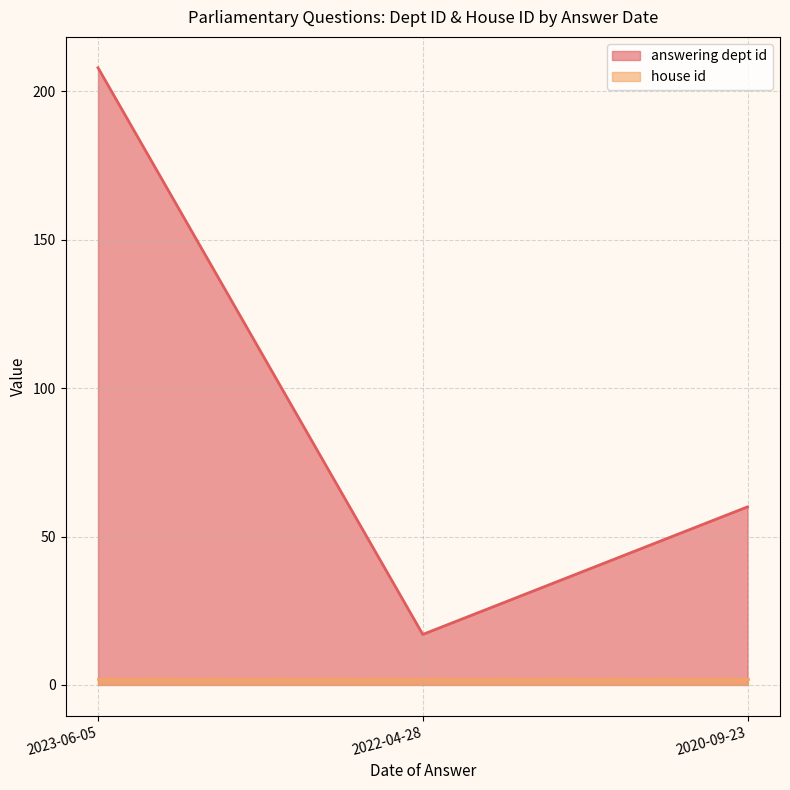

Which label corresponds to the largest value in the chart?

2023-06-05